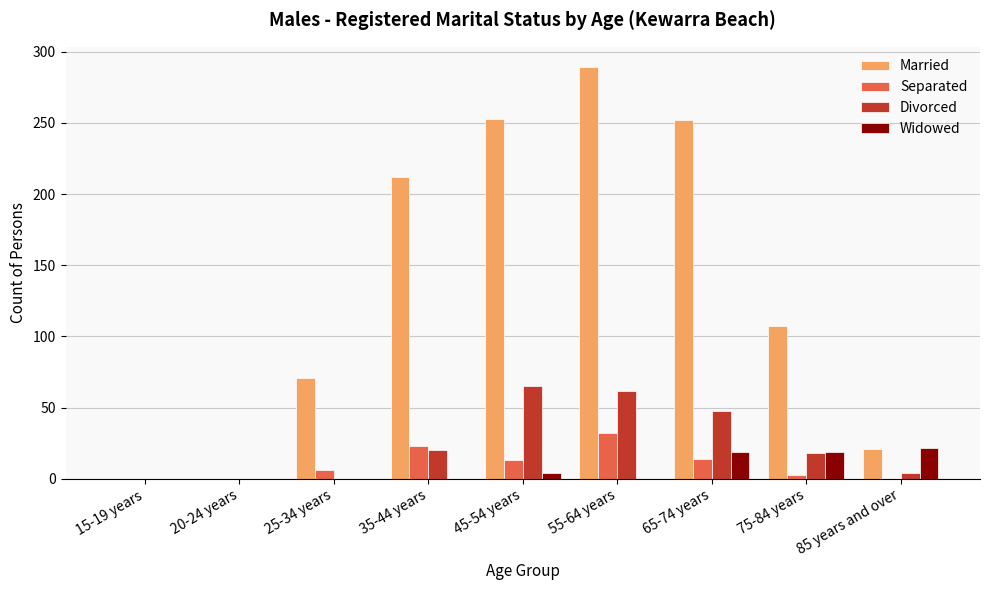

Which series has the largest total across all categories?

Married